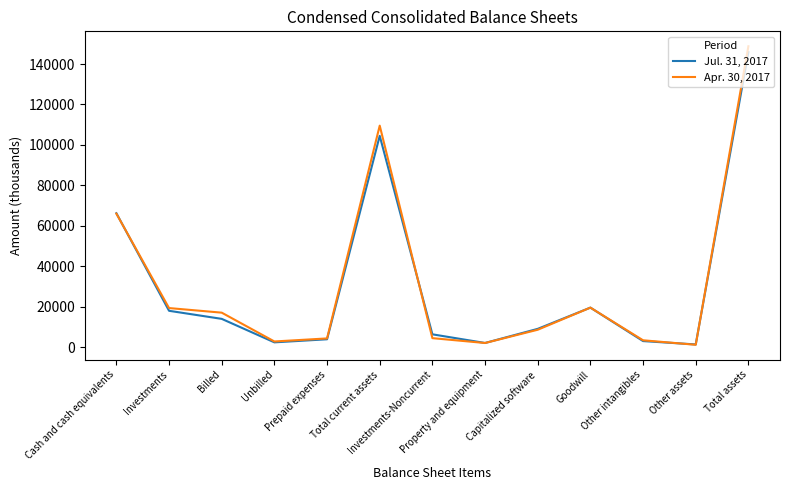

List the series in order of their overall mean, highest first.

Apr. 30, 2017, Jul. 31, 2017